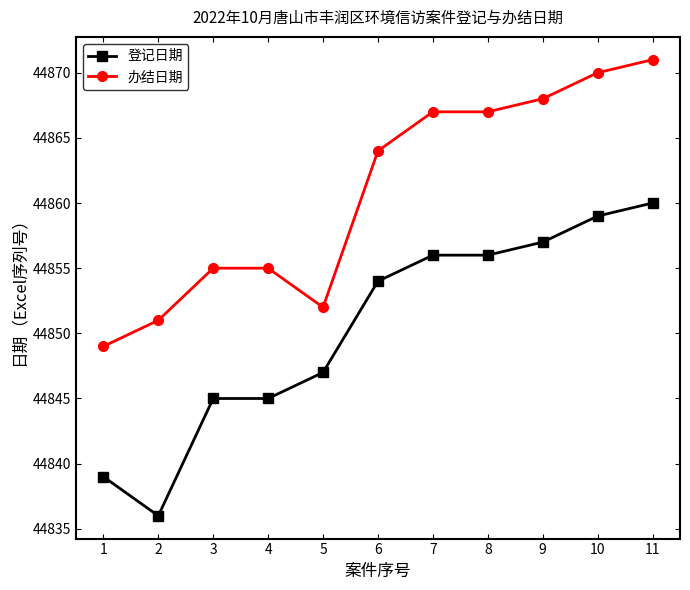

How many data points does each series have?

11